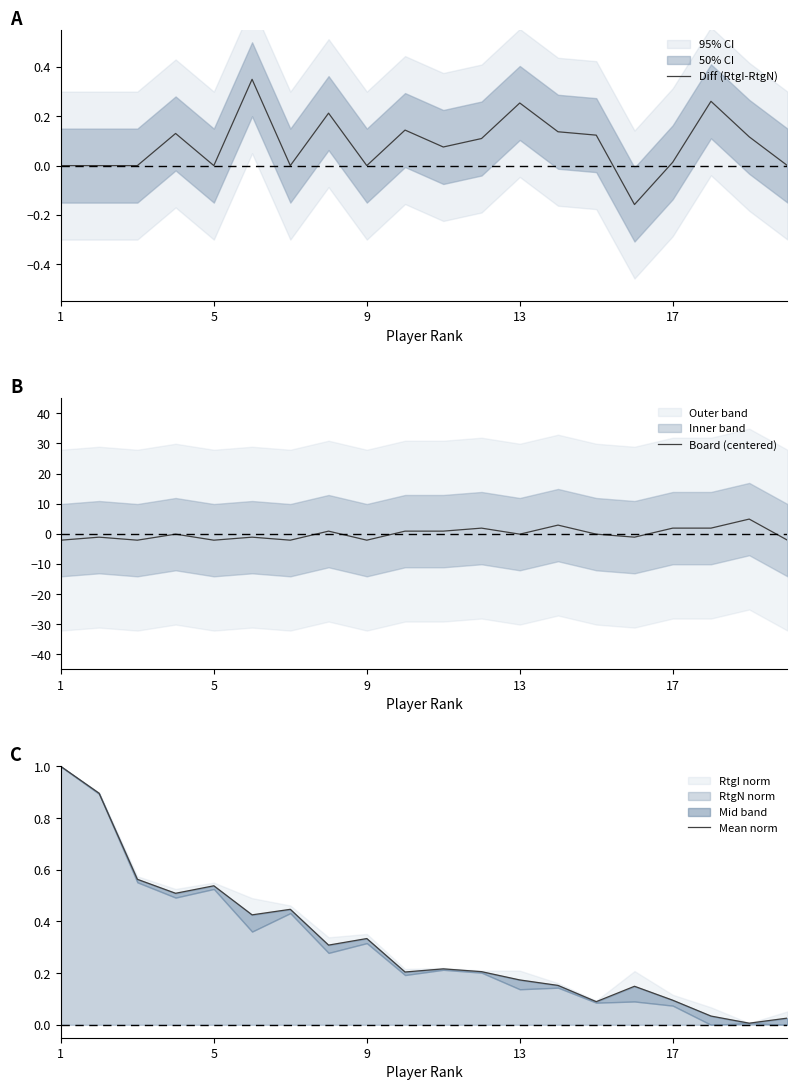

What is the minimum value for Board (centered)?

-2.1